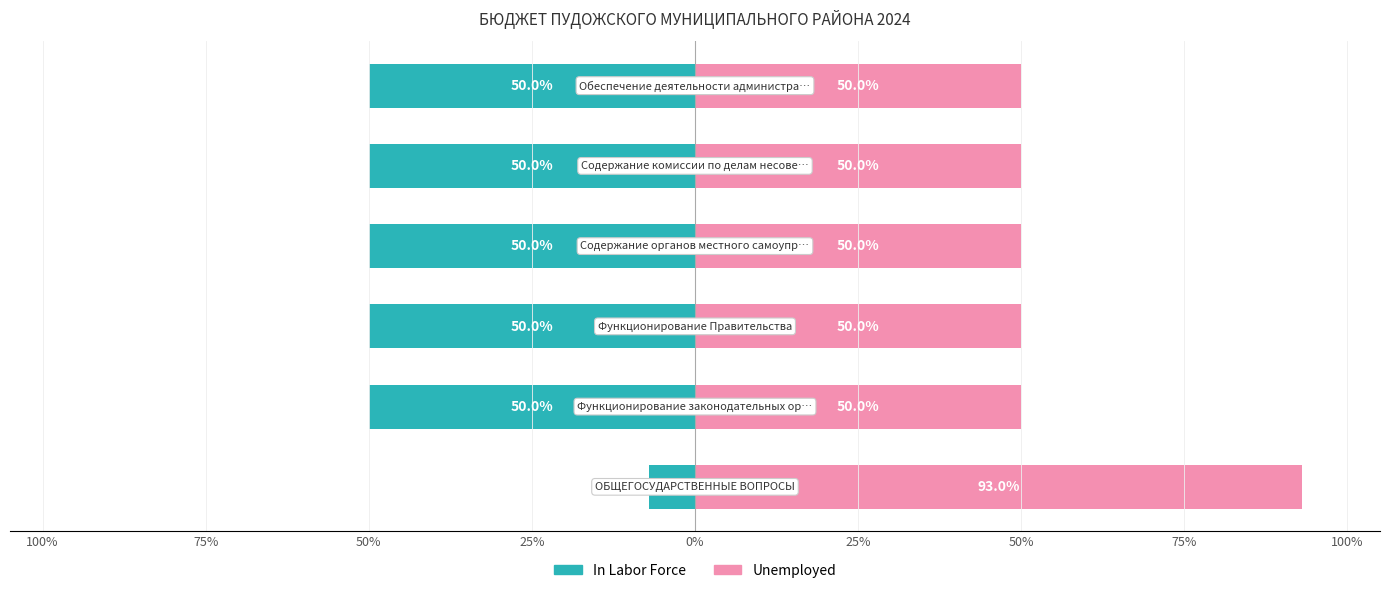

Does the chart contain any negative values?

Yes